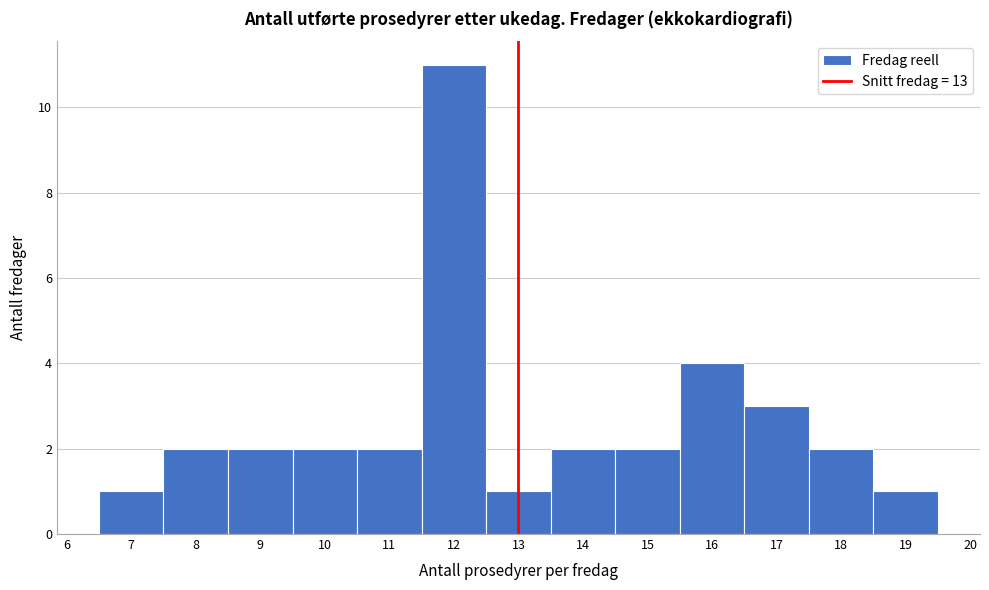

Reading left to right, transcribe this chart: for each bar, give the range it covers on the x-axis and its height. The values are not printed on the chart, so give them approximately, as read against the axis.

6.5 to 7.5: 1
7.5 to 8.5: 2
8.5 to 9.5: 2
9.5 to 10.5: 2
10.5 to 11.5: 2
11.5 to 12.5: 11
12.5 to 13.5: 1
13.5 to 14.5: 2
14.5 to 15.5: 2
15.5 to 16.5: 4
16.5 to 17.5: 3
17.5 to 18.5: 2
18.5 to 19.5: 1